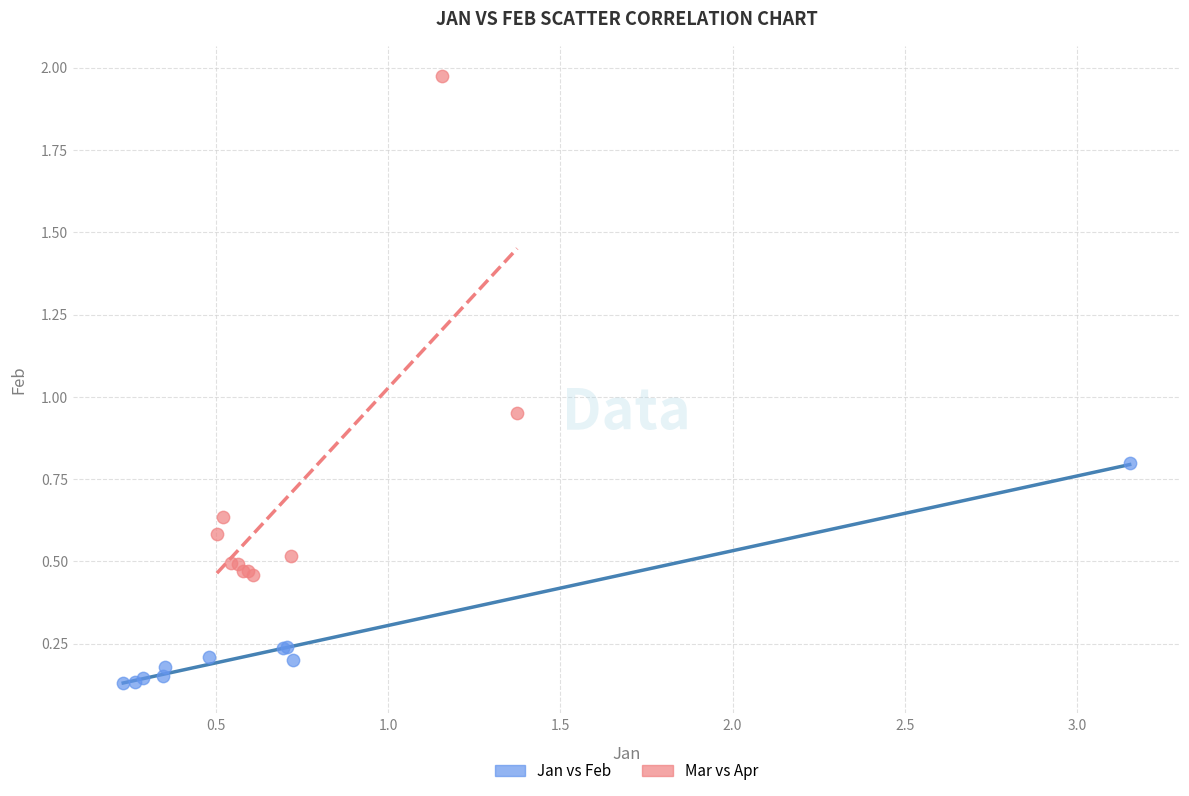

Which series contains the lowest Y value?

Jan vs Feb